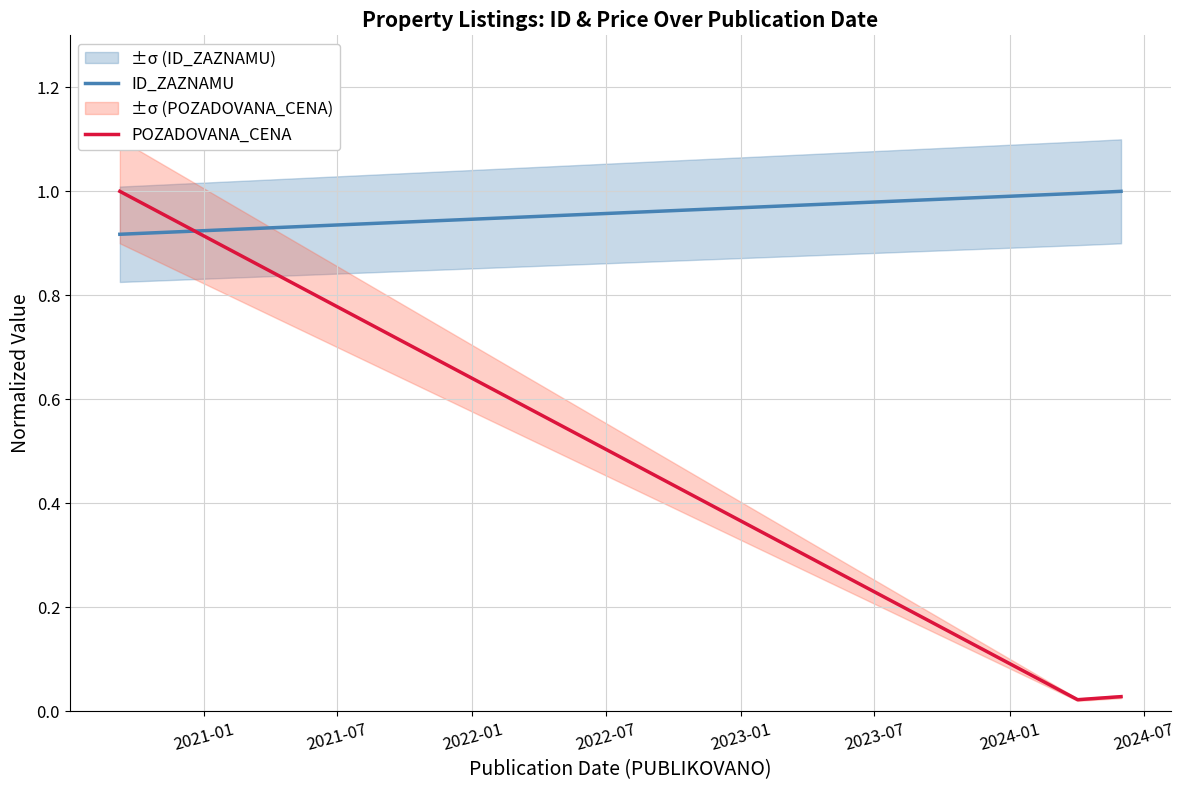

What is the maximum value for ID_ZAZNAMU?

1.0